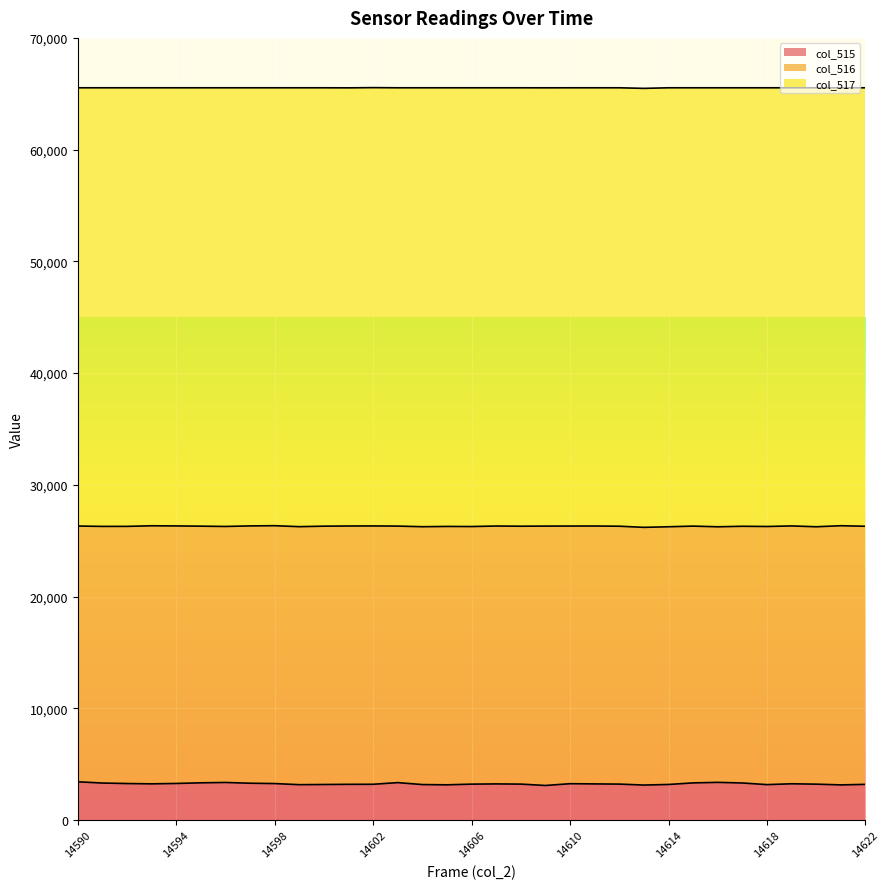

What is the difference between the maximum and second lowest values in the col_515 series?

293